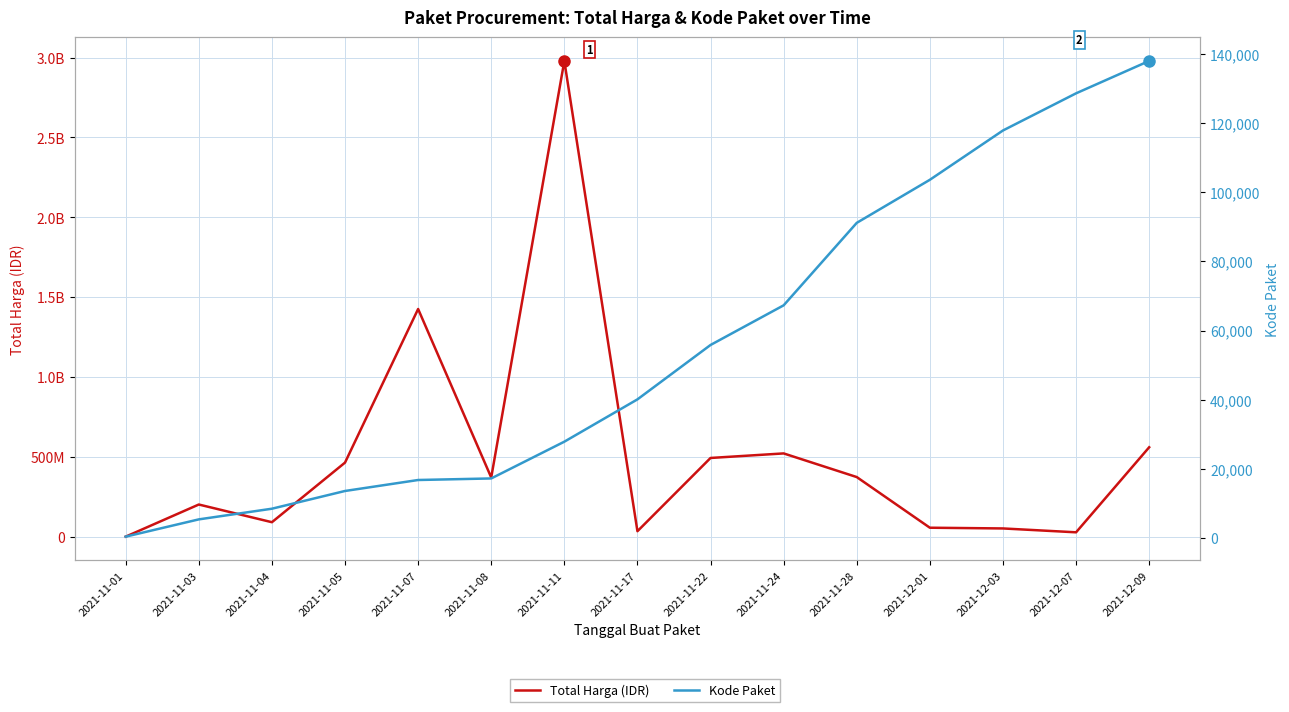

How many data points in Total Harga (IDR) are less than 370567300?

7